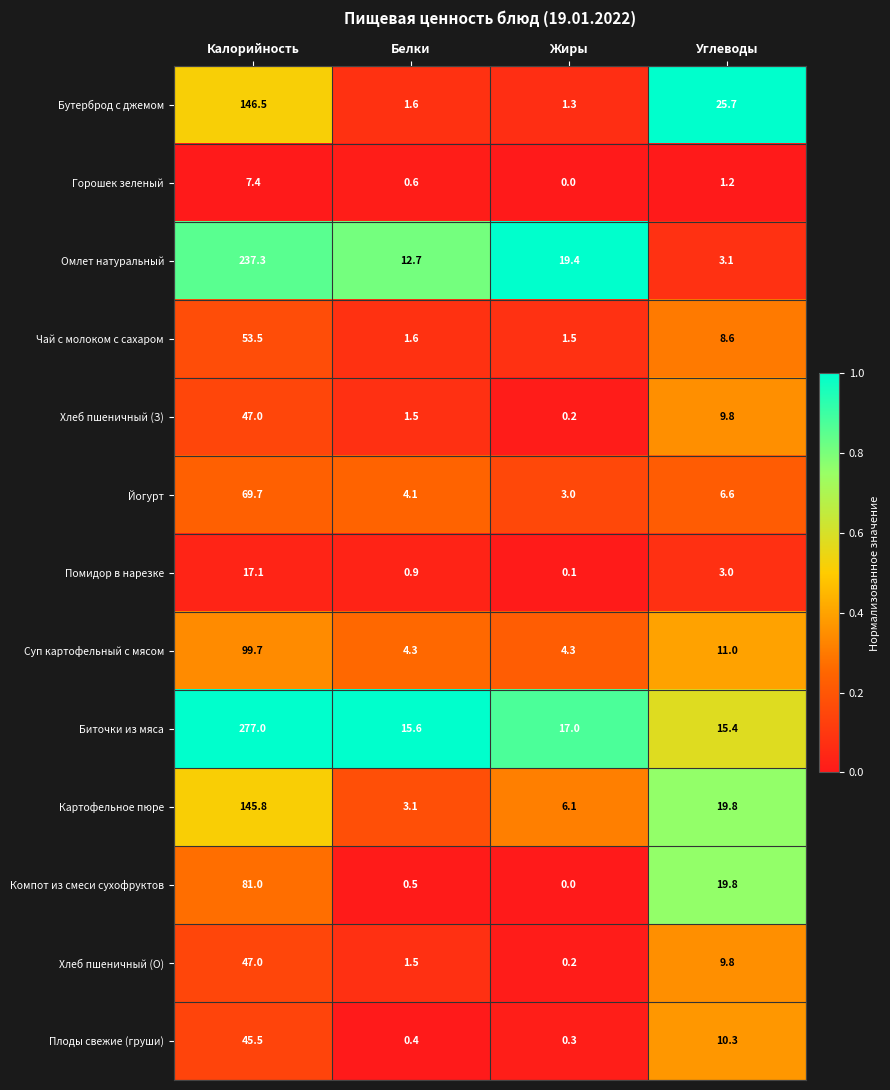

Rank the categories by Омлет натуральный value from highest to lowest.

Калорийность, Жиры, Белки, Углеводы